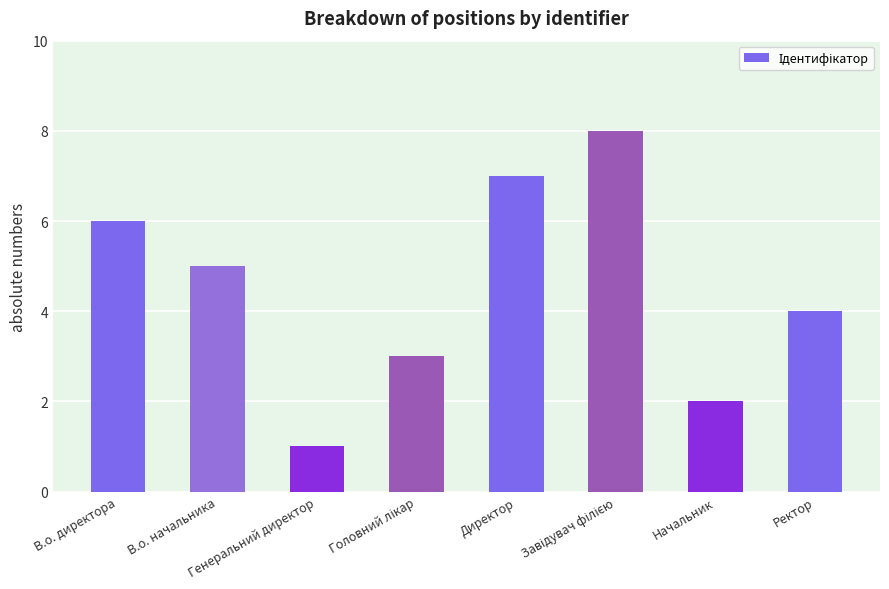

What is the sum of all values?

36